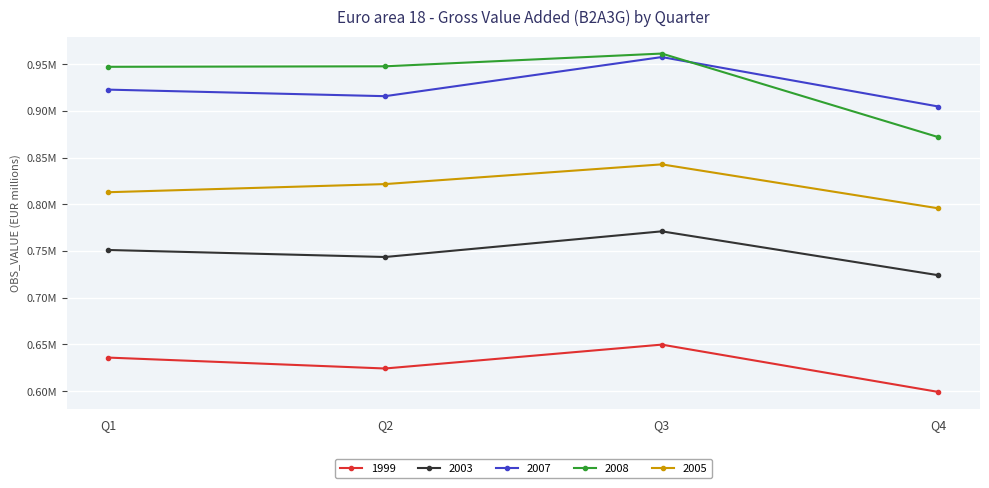

Reading right to left, list all the values displayed in this chart.

1999: Q4=599145.4	Q3=649824.9	Q2=624266.1	Q1=635938.1
2003: Q4=724069.3	Q3=771067.5	Q2=743595.2	Q1=751102.7
2007: Q4=904642.9	Q3=957589.8	Q2=915726.1	Q1=922732.0
2008: Q4=871837.8	Q3=961340.4	Q2=947684.9	Q1=947156.4
2005: Q4=795668.3	Q3=842748.6	Q2=821634.7	Q1=812935.4